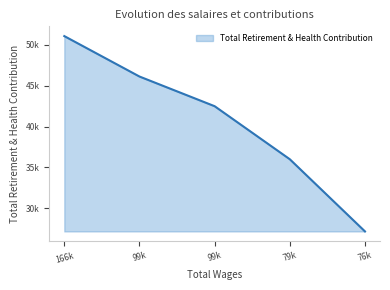

Which label corresponds to the largest value in the chart?

166k